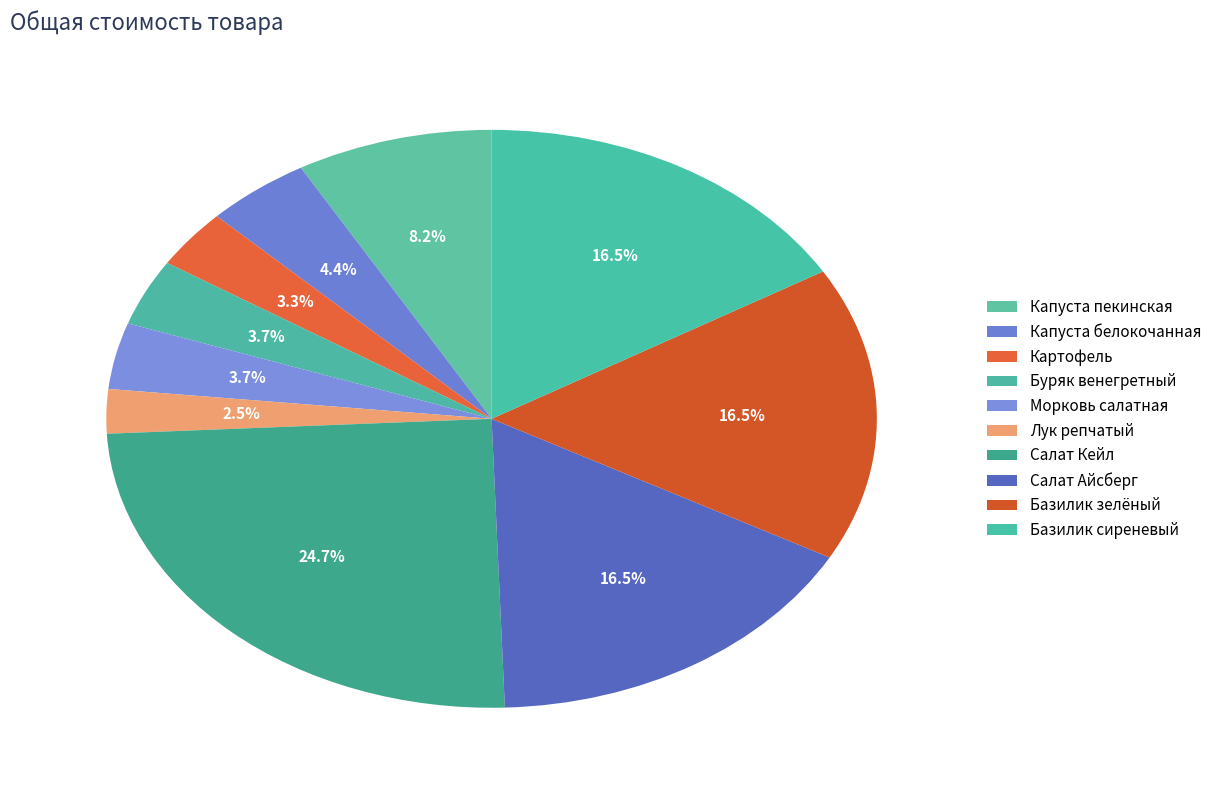

How many segments does this pie chart have?

10